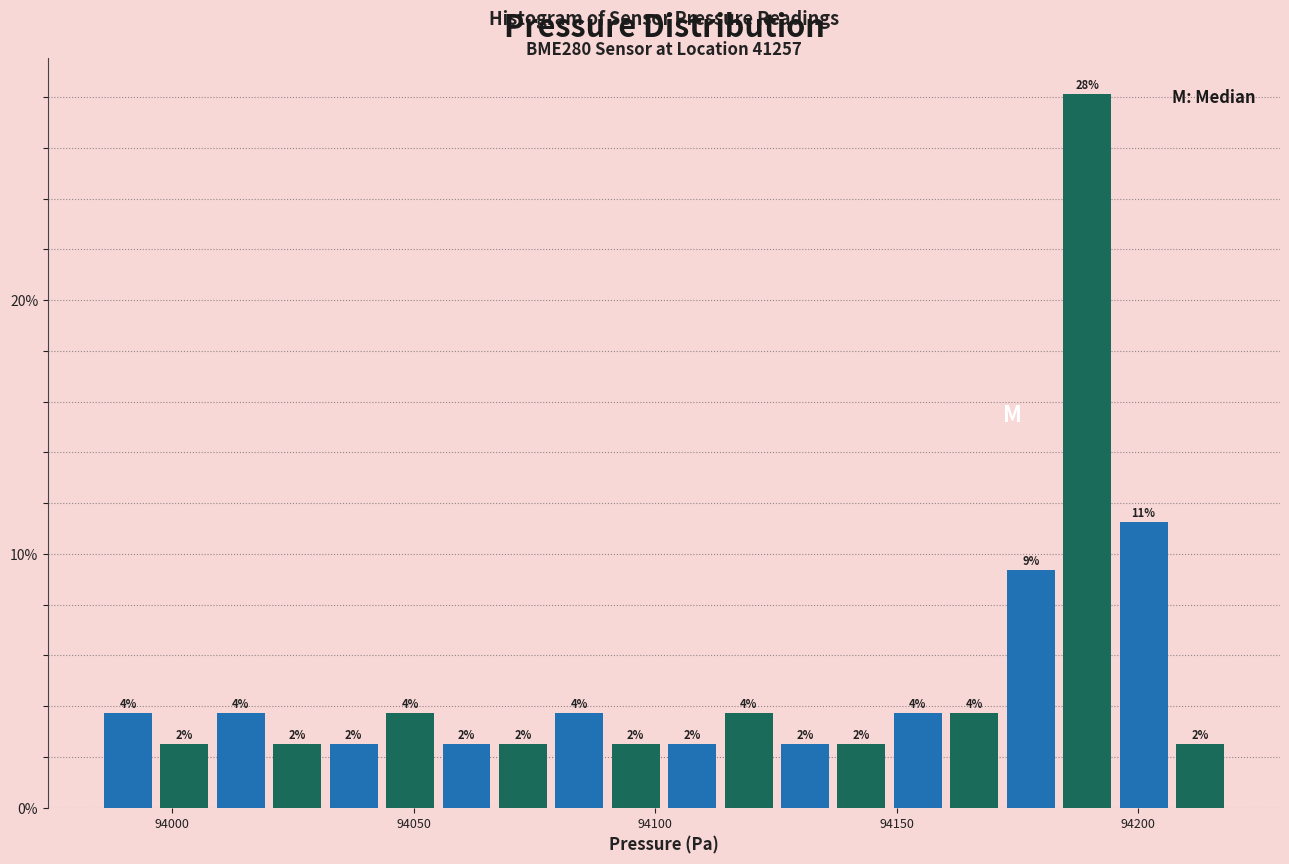

Around what value on the x-axis is the tallest bar? Give the approximate position of its centre, as read against the axis.

94190